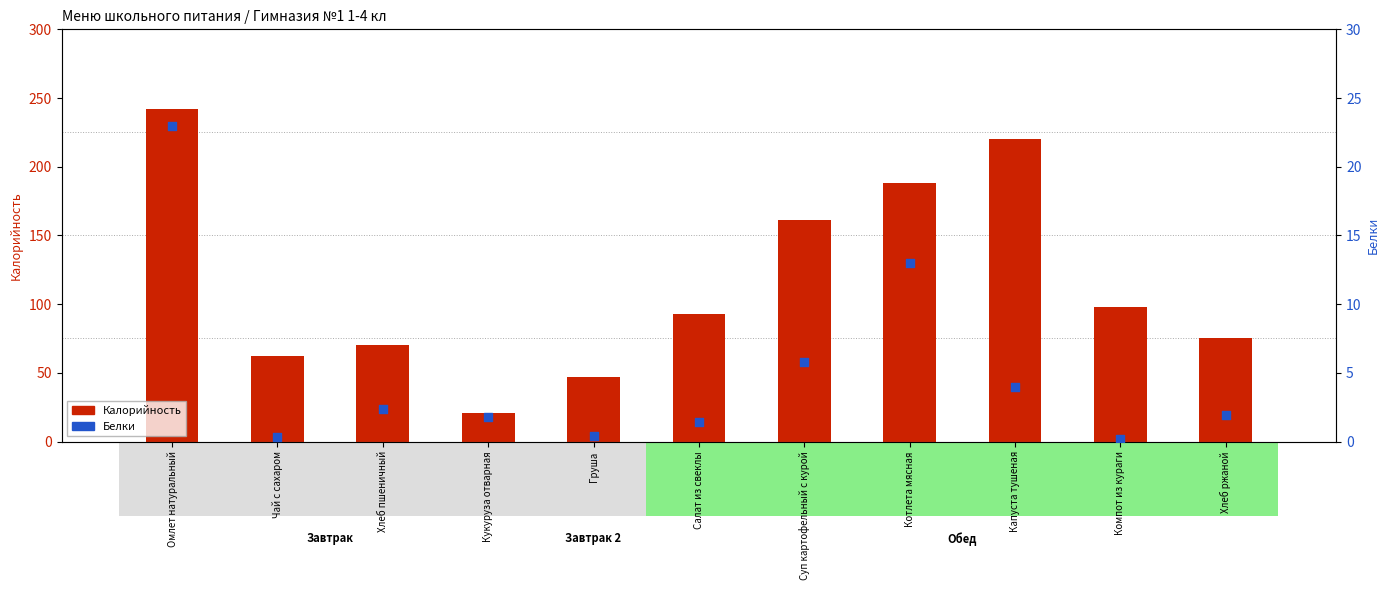

Is the value of Калорийность at Компот из кураги greater than the value of Белки at Хлеб пшеничный?

Yes